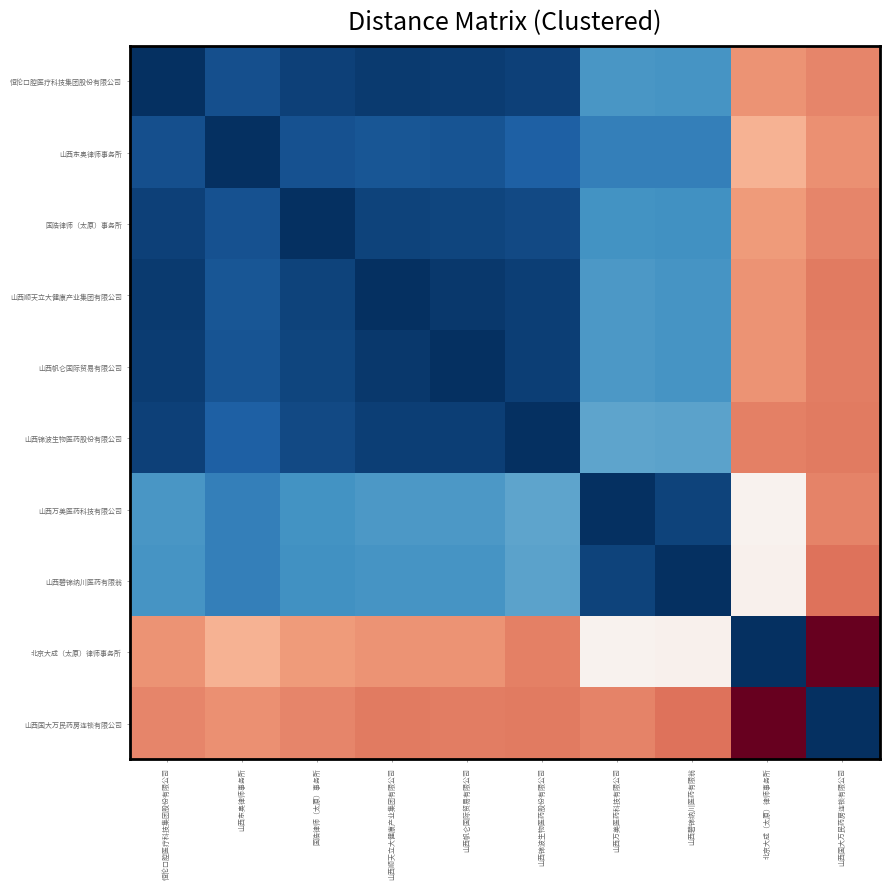

Reading right to left, list all the values displayed in this chart.

恒伦口腔医疗科技集团股份有限公司: 山西国大万民药房连锁有限公司=0.7	北京大成（太原）律师事务所=0.7	山西碧锦纳川医药有限翁=0.2	山西万美医药科技有限公司=0.2	山西锦波生物医药股份有限公司=0.0	山西帆仑国际贸易有限公司=0.0	山西顺天立大健康产业集团有限公司=0.0	国浩律师（太原）事务所=0.0	山西东奥律师事务所=0.1	恒伦口腔医疗科技集团股份有限公司=0.0
山西东奥律师事务所: 山西国大万民药房连锁有限公司=0.7	北京大成（太原）律师事务所=0.7	山西碧锦纳川医药有限翁=0.2	山西万美医药科技有限公司=0.2	山西锦波生物医药股份有限公司=0.1	山西帆仑国际贸易有限公司=0.1	山西顺天立大健康产业集团有限公司=0.1	国浩律师（太原）事务所=0.1	山西东奥律师事务所=0.0	恒伦口腔医疗科技集团股份有限公司=0.1
国浩律师（太原）事务所: 山西国大万民药房连锁有限公司=0.7	北京大成（太原）律师事务所=0.7	山西碧锦纳川医药有限翁=0.2	山西万美医药科技有限公司=0.2	山西锦波生物医药股份有限公司=0.0	山西帆仑国际贸易有限公司=0.0	山西顺天立大健康产业集团有限公司=0.0	国浩律师（太原）事务所=0.0	山西东奥律师事务所=0.1	恒伦口腔医疗科技集团股份有限公司=0.0
山西顺天立大健康产业集团有限公司: 山西国大万民药房连锁有限公司=0.8	北京大成（太原）律师事务所=0.7	山西碧锦纳川医药有限翁=0.2	山西万美医药科技有限公司=0.2	山西锦波生物医药股份有限公司=0.0	山西帆仑国际贸易有限公司=0.0	山西顺天立大健康产业集团有限公司=0.0	国浩律师（太原）事务所=0.0	山西东奥律师事务所=0.1	恒伦口腔医疗科技集团股份有限公司=0.0
山西帆仑国际贸易有限公司: 山西国大万民药房连锁有限公司=0.8	北京大成（太原）律师事务所=0.7	山西碧锦纳川医药有限翁=0.2	山西万美医药科技有限公司=0.2	山西锦波生物医药股份有限公司=0.0	山西帆仑国际贸易有限公司=0.0	山西顺天立大健康产业集团有限公司=0.0	国浩律师（太原）事务所=0.0	山西东奥律师事务所=0.1	恒伦口腔医疗科技集团股份有限公司=0.0
山西锦波生物医药股份有限公司: 山西国大万民药房连锁有限公司=0.8	北京大成（太原）律师事务所=0.8	山西碧锦纳川医药有限翁=0.2	山西万美医药科技有限公司=0.2	山西锦波生物医药股份有限公司=0.0	山西帆仑国际贸易有限公司=0.0	山西顺天立大健康产业集团有限公司=0.0	国浩律师（太原）事务所=0.0	山西东奥律师事务所=0.1	恒伦口腔医疗科技集团股份有限公司=0.0
山西万美医药科技有限公司: 山西国大万民药房连锁有限公司=0.7	北京大成（太原）律师事务所=0.5	山西碧锦纳川医药有限翁=0.0	山西万美医药科技有限公司=0.0	山西锦波生物医药股份有限公司=0.2	山西帆仑国际贸易有限公司=0.2	山西顺天立大健康产业集团有限公司=0.2	国浩律师（太原）事务所=0.2	山西东奥律师事务所=0.2	恒伦口腔医疗科技集团股份有限公司=0.2
山西碧锦纳川医药有限翁: 山西国大万民药房连锁有限公司=0.8	北京大成（太原）律师事务所=0.5	山西碧锦纳川医药有限翁=0.0	山西万美医药科技有限公司=0.0	山西锦波生物医药股份有限公司=0.2	山西帆仑国际贸易有限公司=0.2	山西顺天立大健康产业集团有限公司=0.2	国浩律师（太原）事务所=0.2	山西东奥律师事务所=0.2	恒伦口腔医疗科技集团股份有限公司=0.2
北京大成（太原）律师事务所: 山西国大万民药房连锁有限公司=1.0	北京大成（太原）律师事务所=0.0	山西碧锦纳川医药有限翁=0.5	山西万美医药科技有限公司=0.5	山西锦波生物医药股份有限公司=0.8	山西帆仑国际贸易有限公司=0.7	山西顺天立大健康产业集团有限公司=0.7	国浩律师（太原）事务所=0.7	山西东奥律师事务所=0.7	恒伦口腔医疗科技集团股份有限公司=0.7
山西国大万民药房连锁有限公司: 山西国大万民药房连锁有限公司=0.0	北京大成（太原）律师事务所=1.0	山西碧锦纳川医药有限翁=0.8	山西万美医药科技有限公司=0.7	山西锦波生物医药股份有限公司=0.8	山西帆仑国际贸易有限公司=0.8	山西顺天立大健康产业集团有限公司=0.8	国浩律师（太原）事务所=0.7	山西东奥律师事务所=0.7	恒伦口腔医疗科技集团股份有限公司=0.7